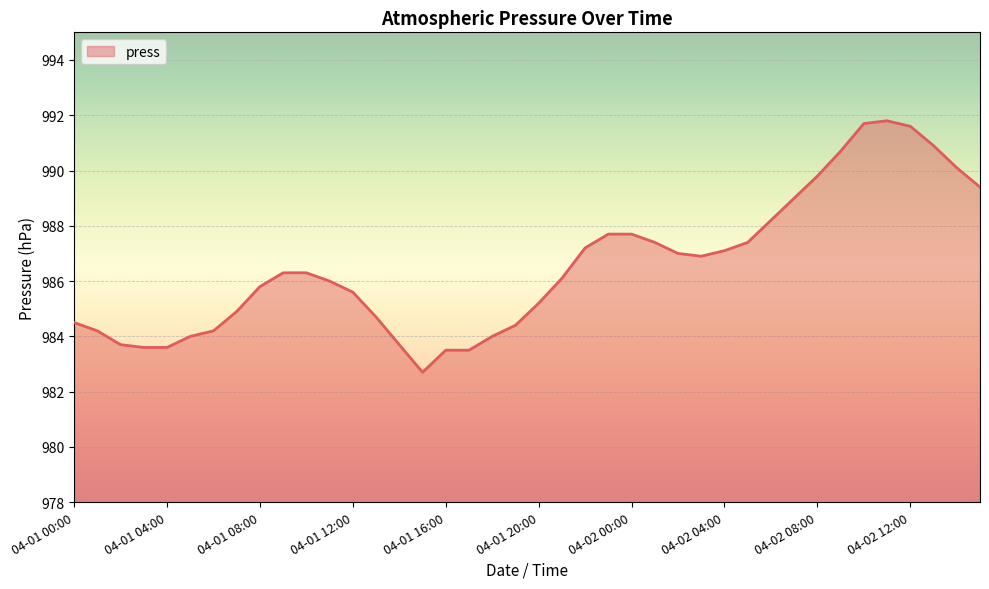

What is the smallest value displayed?

982.7